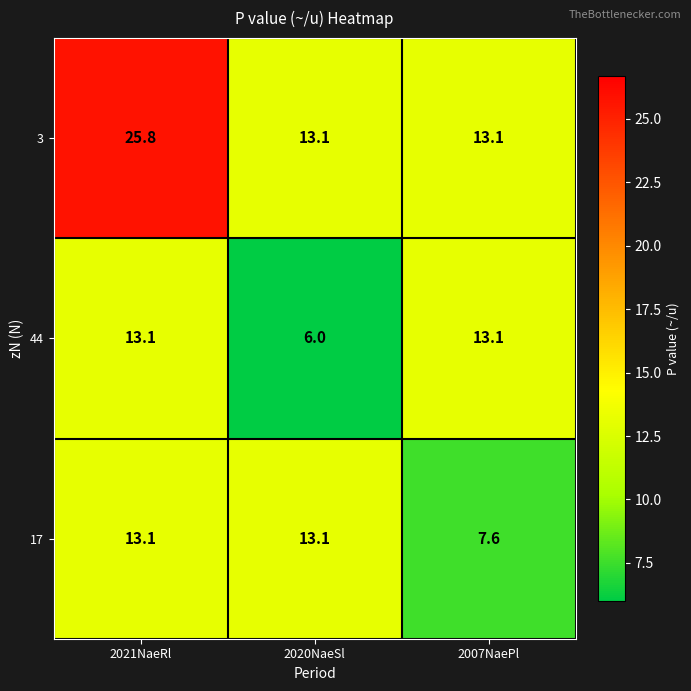

Reading right to left, transcribe all the data shown in this chart.

3: 2007NaePl=13.1	2020NaeSl=13.1	2021NaeRl=25.8
44: 2007NaePl=13.1	2020NaeSl=6.0	2021NaeRl=13.1
17: 2007NaePl=7.6	2020NaeSl=13.1	2021NaeRl=13.1